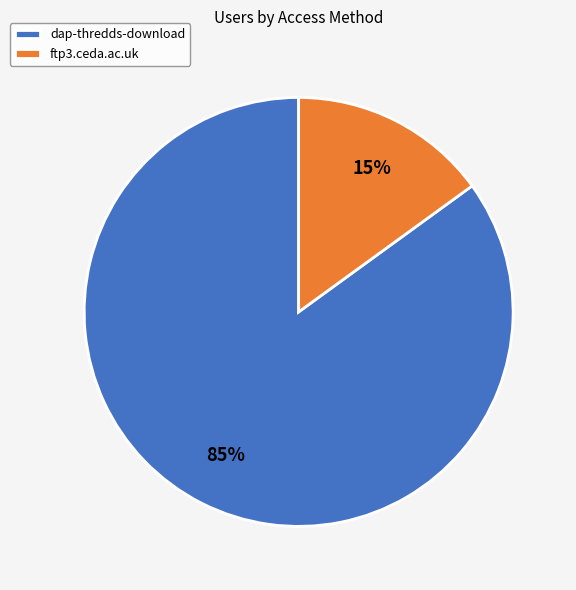

The dap-thredds-download slice represents 85% of the pie. True or false?

True